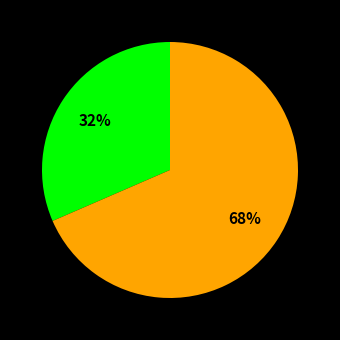

Does any single category account for the majority?

Yes